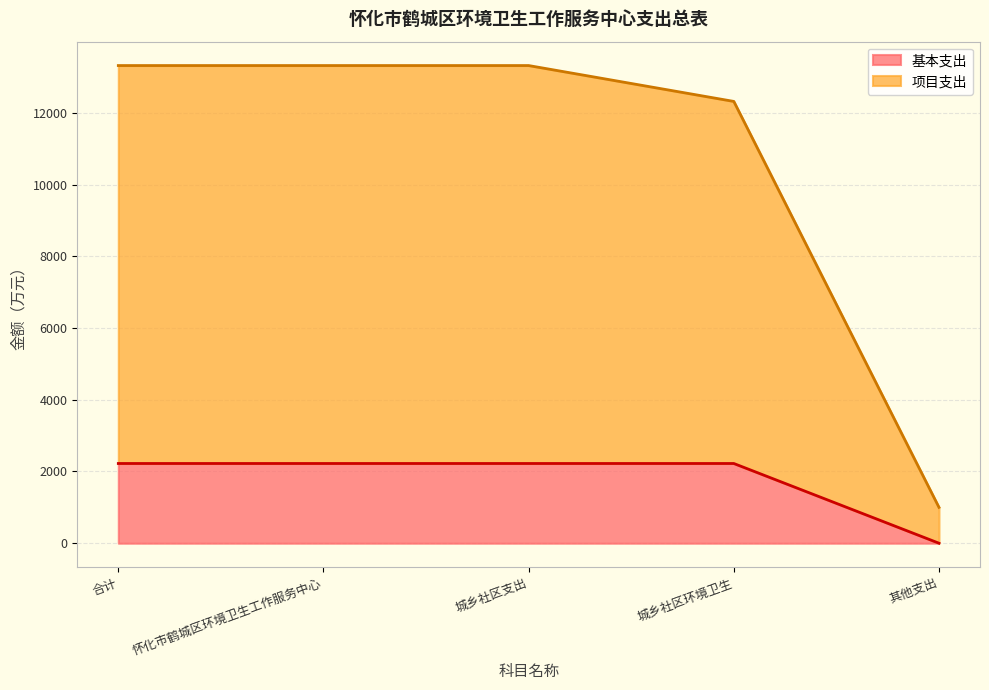

Reading right to left, what are all the values shown in this chart?

基本支出: 0.0	2222.9	2222.9	2222.9	2222.9
项目支出: 1000.0	12318.5	13318.5	13318.5	13318.5